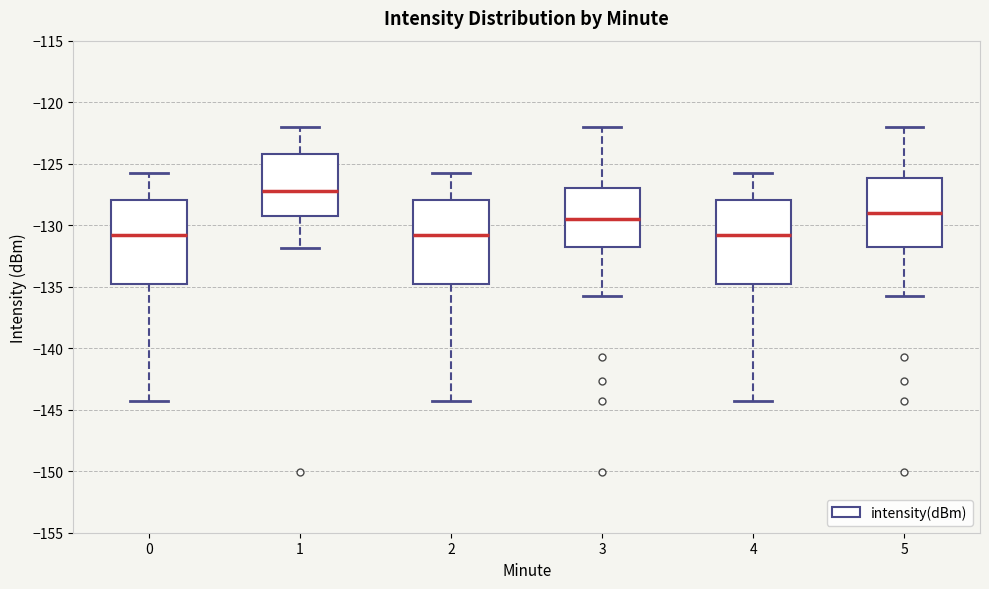

Where does the upper whisker of the box at x = 0 end on the y-axis? The values are not printed on the chart, so give them approximately, as read against the axis.

-126.0